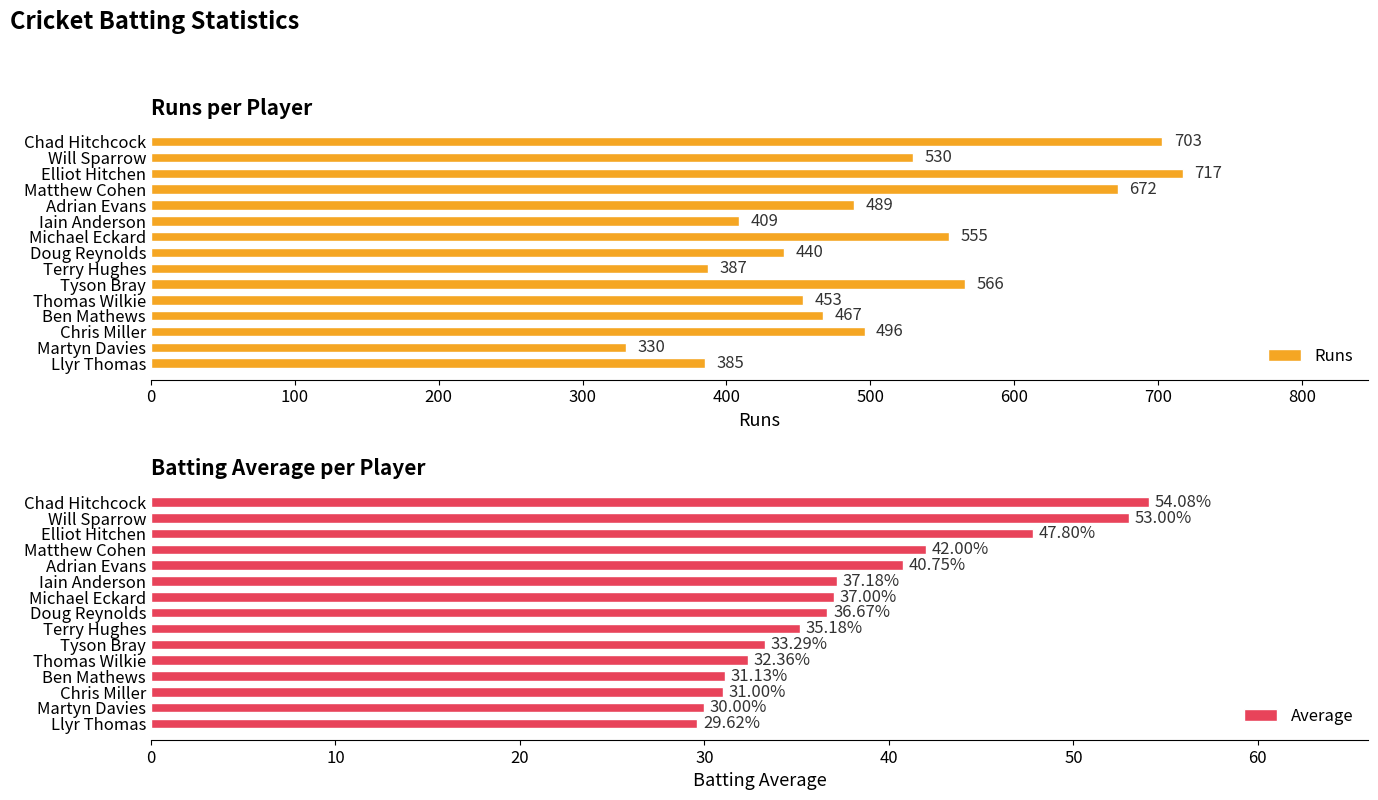

What is the minimum value for Runs?

330